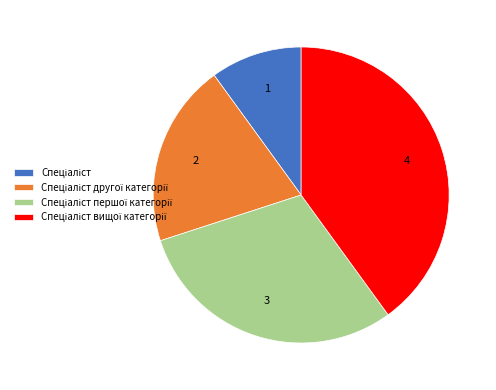

Is there any slice that represents more than half of the pie?

No